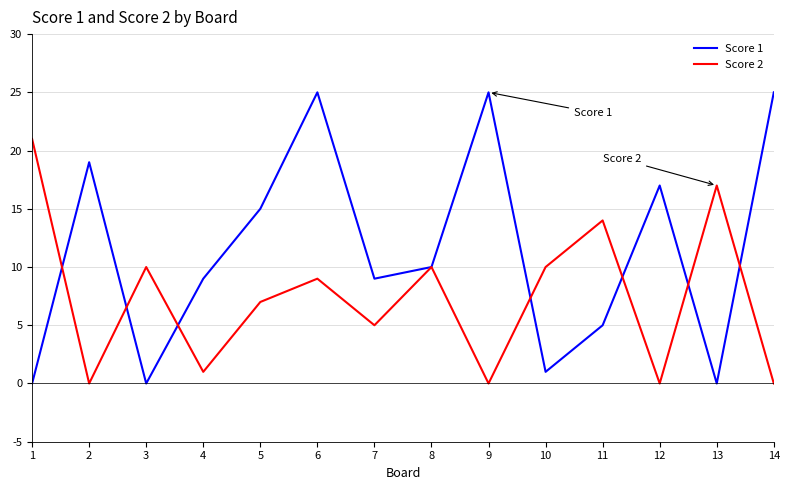

List the series in order of their peak value, highest first.

Score 1, Score 2